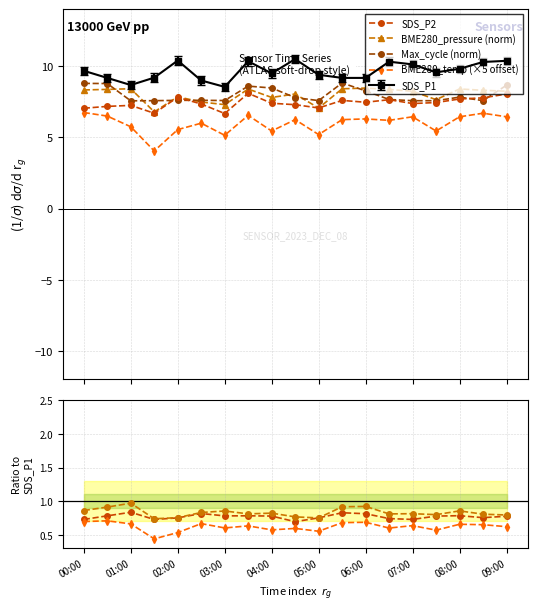

At which label does BME280_temperature reach its peak?

00:00